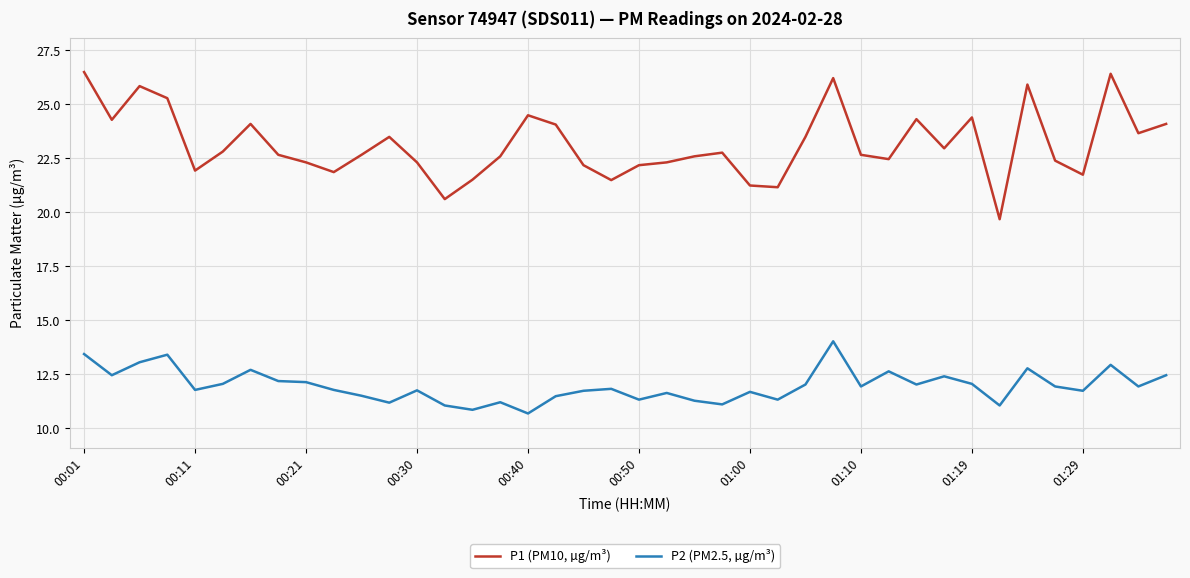

True or false: P1 (PM10, µg/m³) and P2 (PM2.5, µg/m³) cross at least once.

False